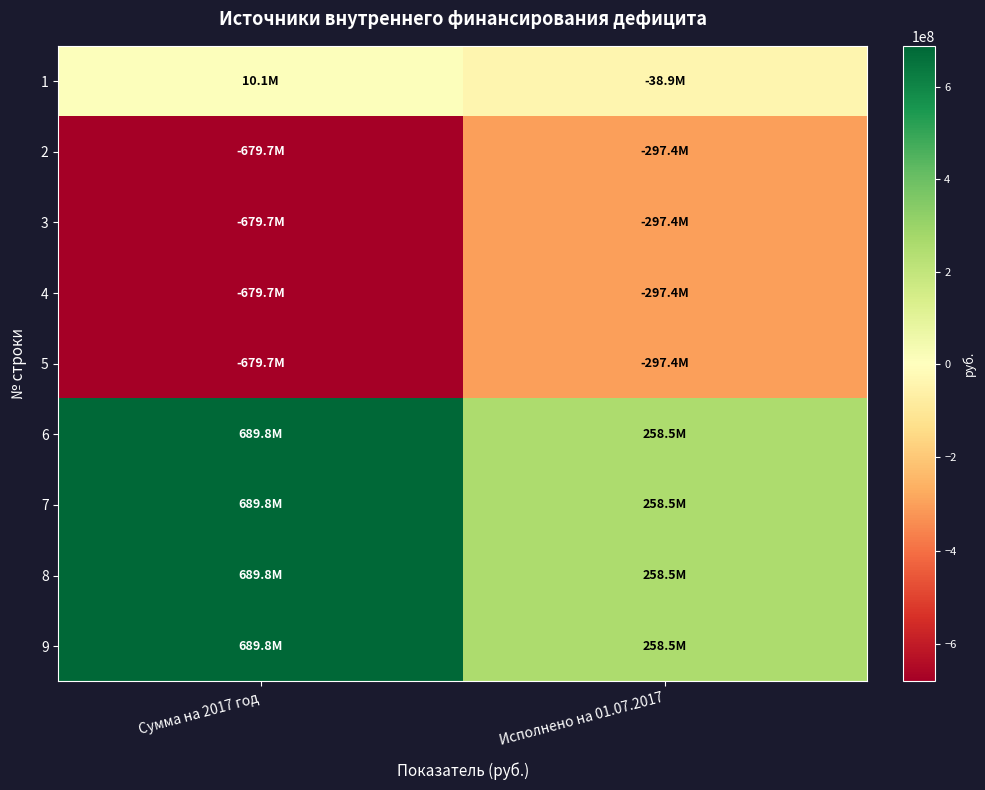

Reading left to right, list all the values displayed in this chart.

1: Сумма на 2017 год=10137103.0	Исполнено на 01.07.2017=-38936469.9
2: Сумма на 2017 год=-679671567.0	Исполнено на 01.07.2017=-297408932.5
3: Сумма на 2017 год=-679671567.0	Исполнено на 01.07.2017=-297408932.5
4: Сумма на 2017 год=-679671567.0	Исполнено на 01.07.2017=-297408932.5
5: Сумма на 2017 год=-679671567.0	Исполнено на 01.07.2017=-297408932.5
6: Сумма на 2017 год=689808670.0	Исполнено на 01.07.2017=258472462.6
7: Сумма на 2017 год=689808670.0	Исполнено на 01.07.2017=258472462.6
8: Сумма на 2017 год=689808670.0	Исполнено на 01.07.2017=258472462.6
9: Сумма на 2017 год=689808670.0	Исполнено на 01.07.2017=258472462.6